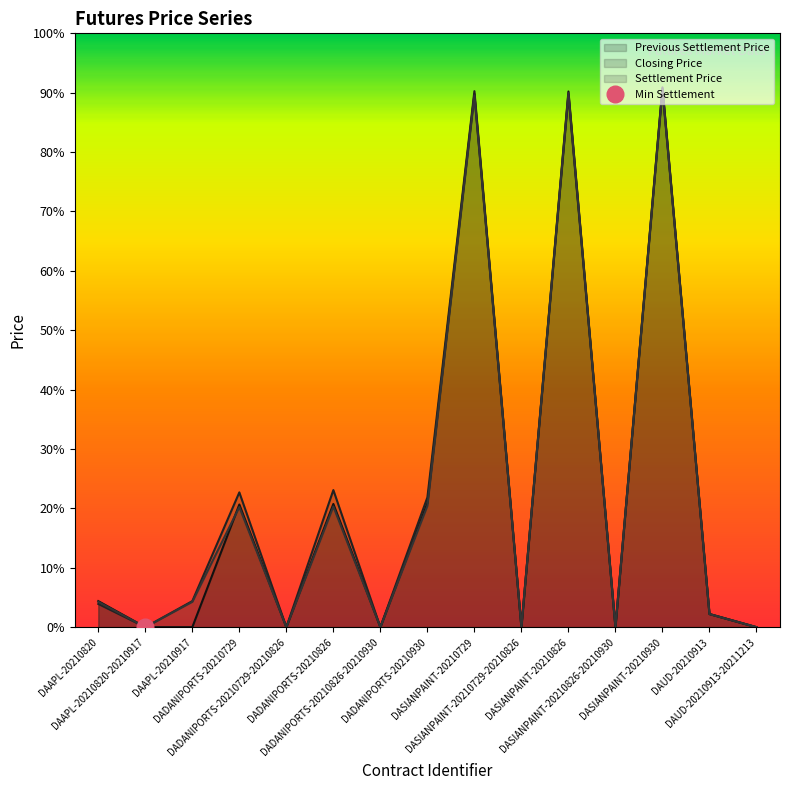

Which category has the lowest value in the Settlement Price series?

DAAPL-20210820-20210917